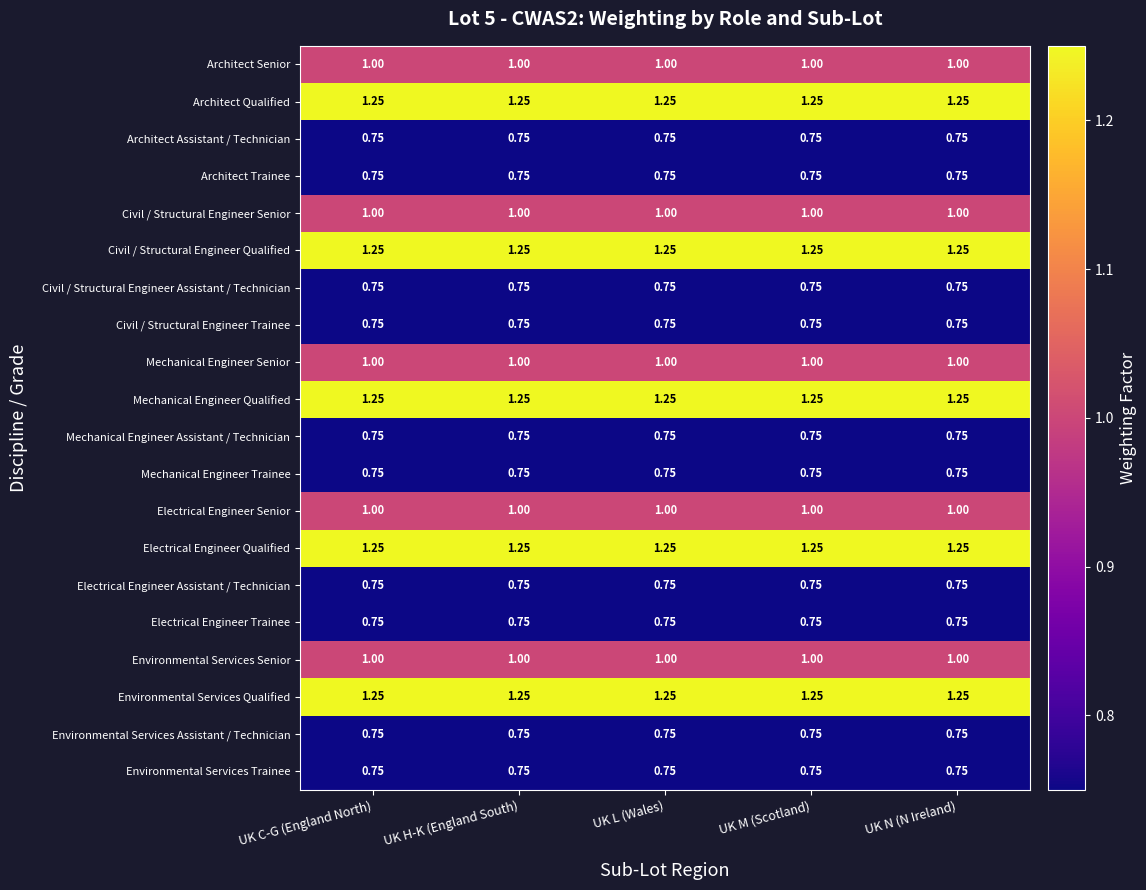

Is the value of Architect Trainee at UK N (N Ireland) greater than the value of Architect Qualified at UK H-K (England South)?

No